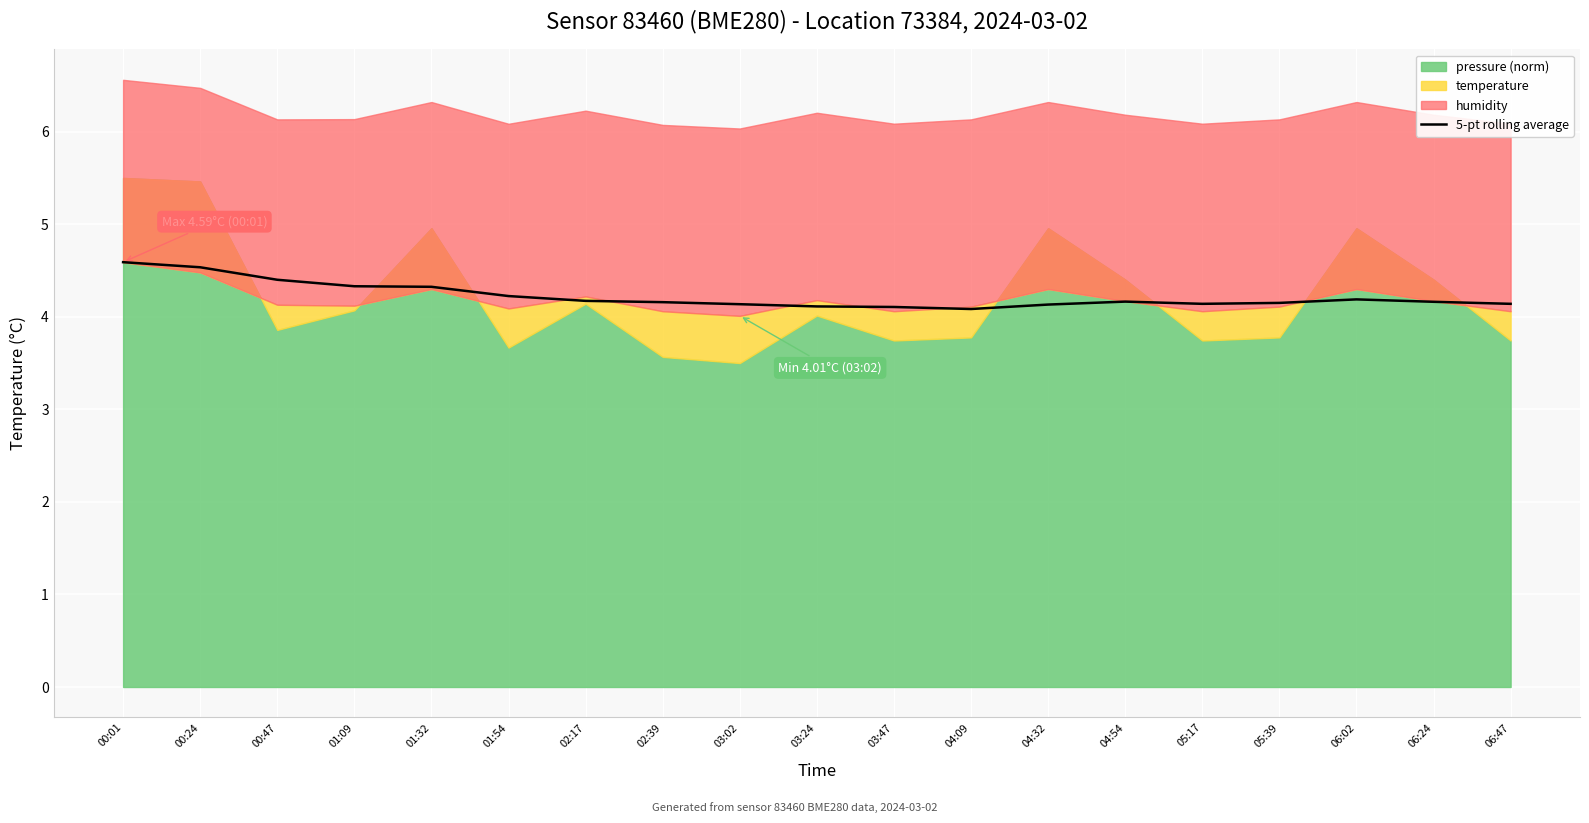

At which category does the data reach its first local valley?

04:09